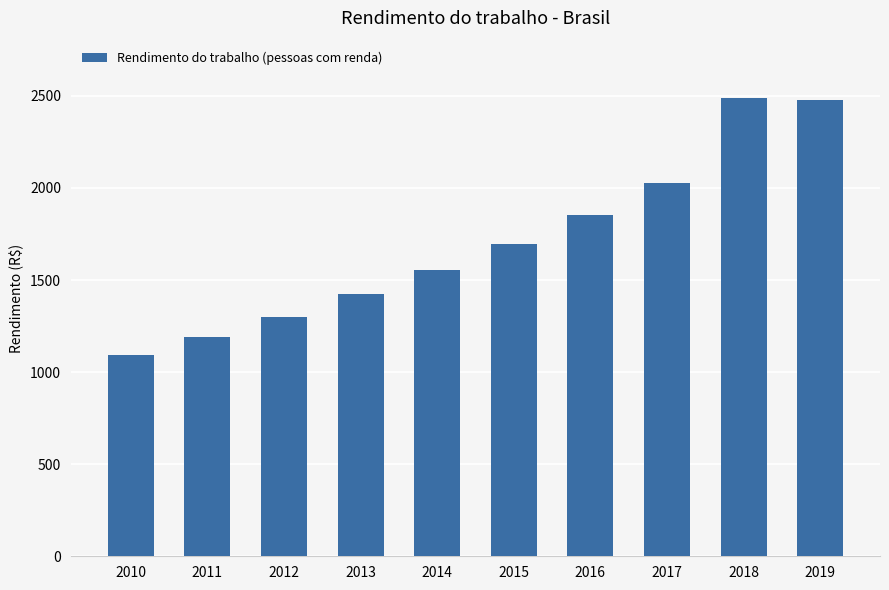

Reading left to right, what are all the values shown in this chart?

2010=1090.5	2011=1191.4	2012=1301.5	2013=1421.9	2014=1553.4	2015=1697.0	2016=1853.9	2017=2025.3	2018=2491.2	2019=2475.2